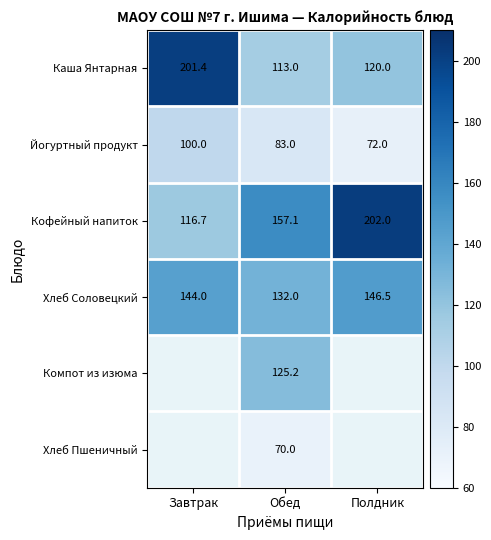

Which has a higher value, Полдник or Завтрак?

Завтрак